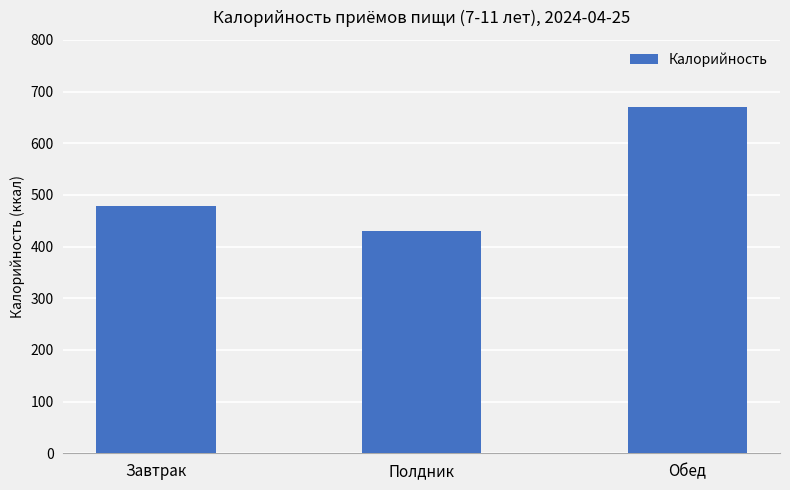

How many bars are there in total?

3